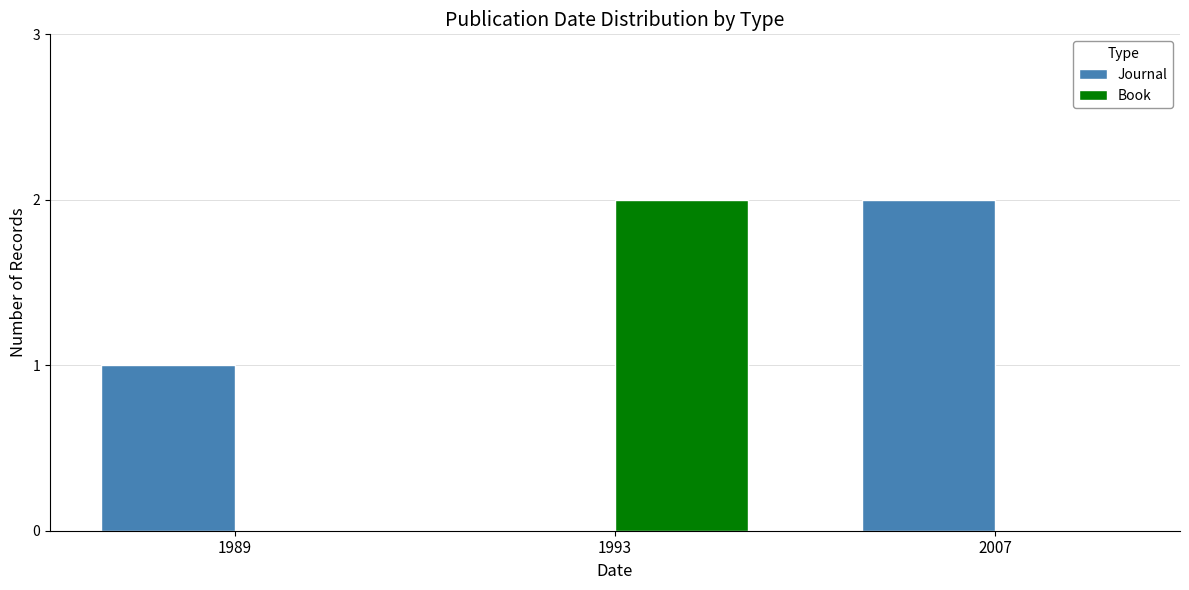

Reading left to right, transcribe all the data shown in this chart.

Journal: 1989=1	1993=0	2007=2
Book: 1989=0	1993=2	2007=0